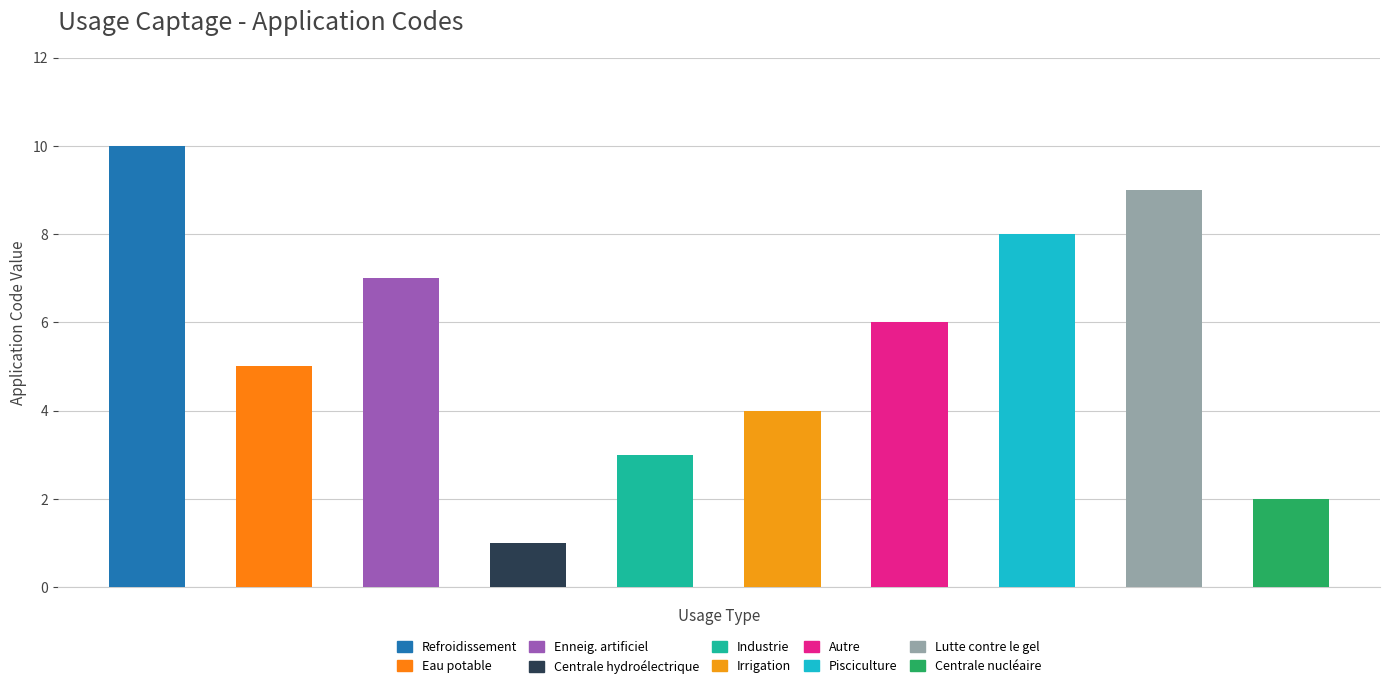

Reading right to left, what are all the values shown in this chart?

2	9	8	6	4	3	1	7	5	10